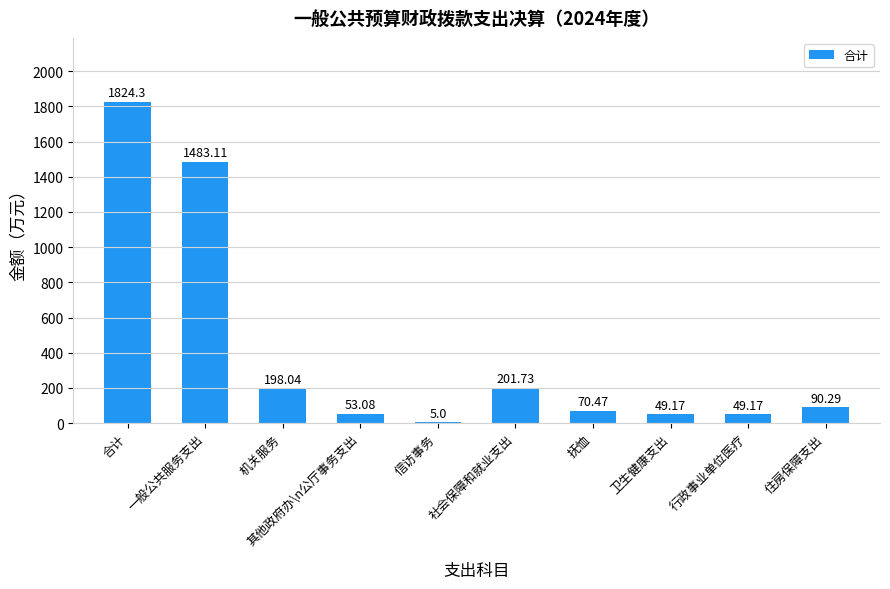

Which has a higher value, 卫生健康支出 or 合计?

合计